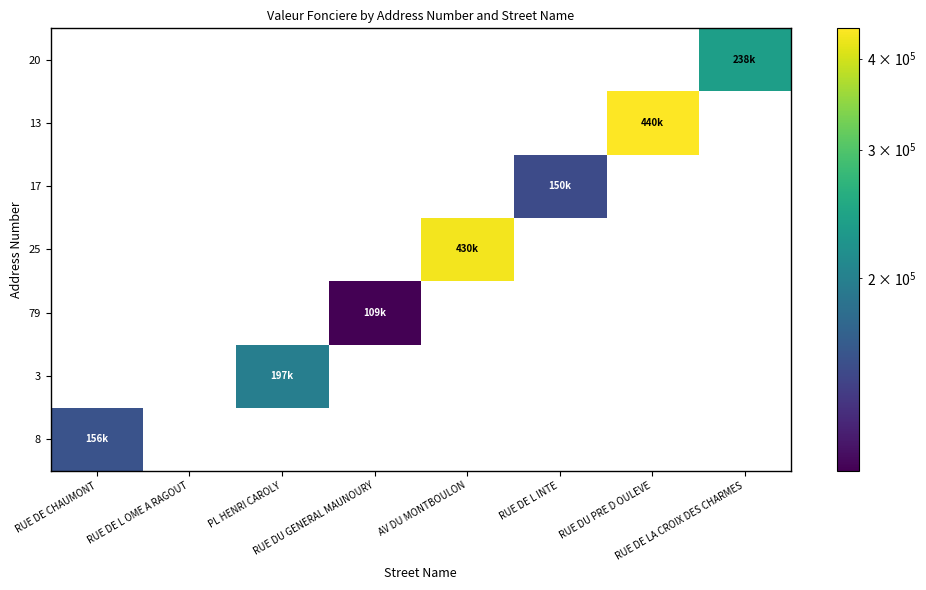

The 79 series shows 0 at PL HENRI CAROLY. True or false?

True